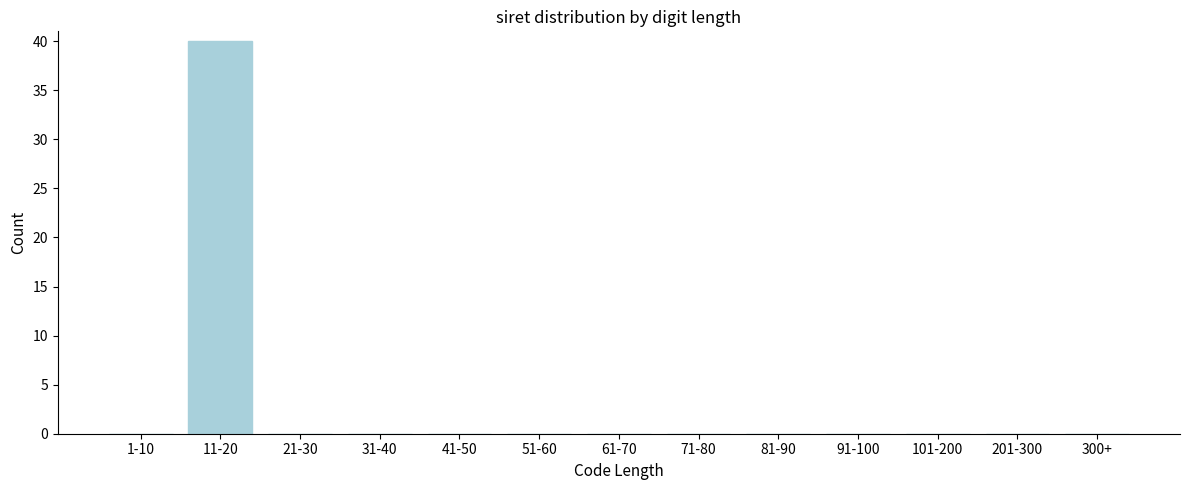

Reading left to right, list all the values displayed in this chart.

1-10=0	11-20=40	21-30=0	31-40=0	41-50=0	51-60=0	61-70=0	71-80=0	81-90=0	91-100=0	101-200=0	201-300=0	300+=0